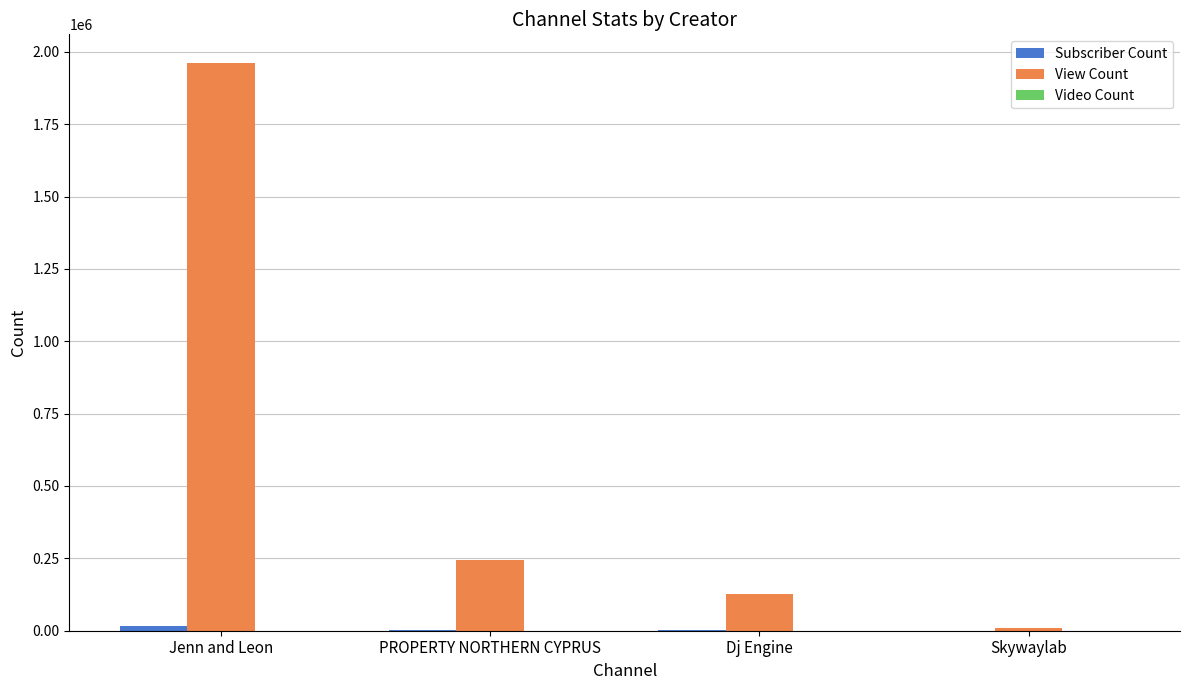

Between PROPERTY NORTHERN CYPRUS and Skywaylab, which series saw the biggest shift?

View Count